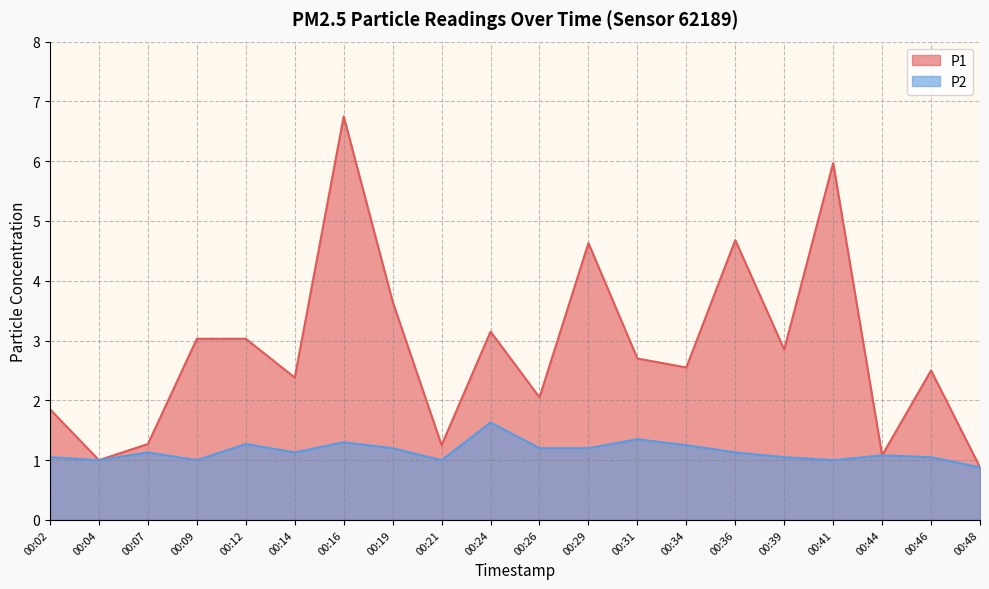

At which label does P1 first exceed 2?

00:09